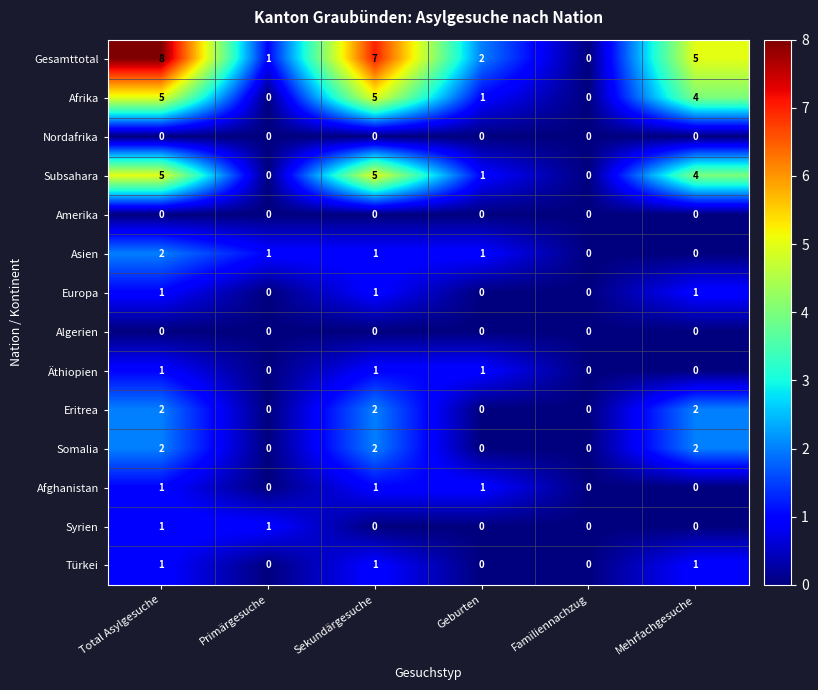

What is the spread (max minus min) of values at Total Asylgesuche?

8